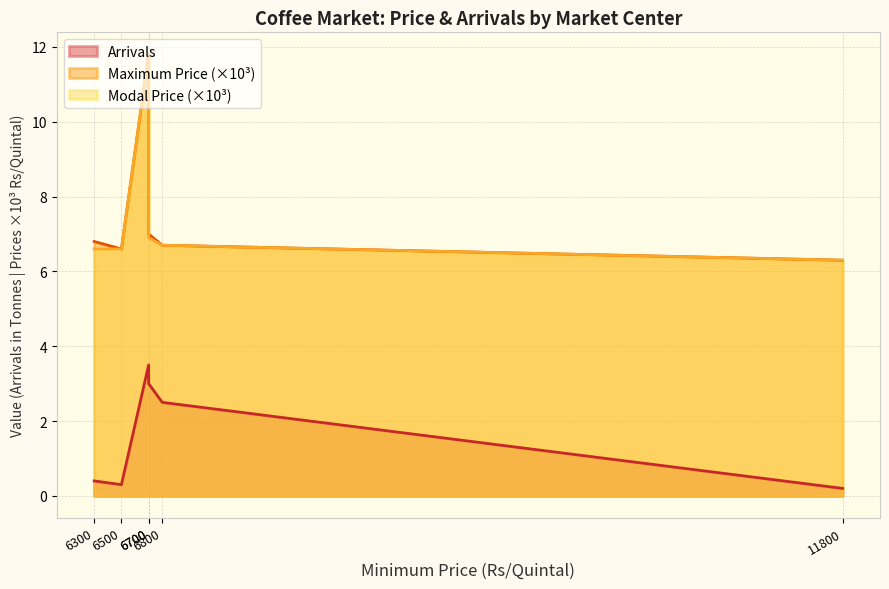

What is the difference between the maximum and minimum values in the Maximum Price series?

5.5